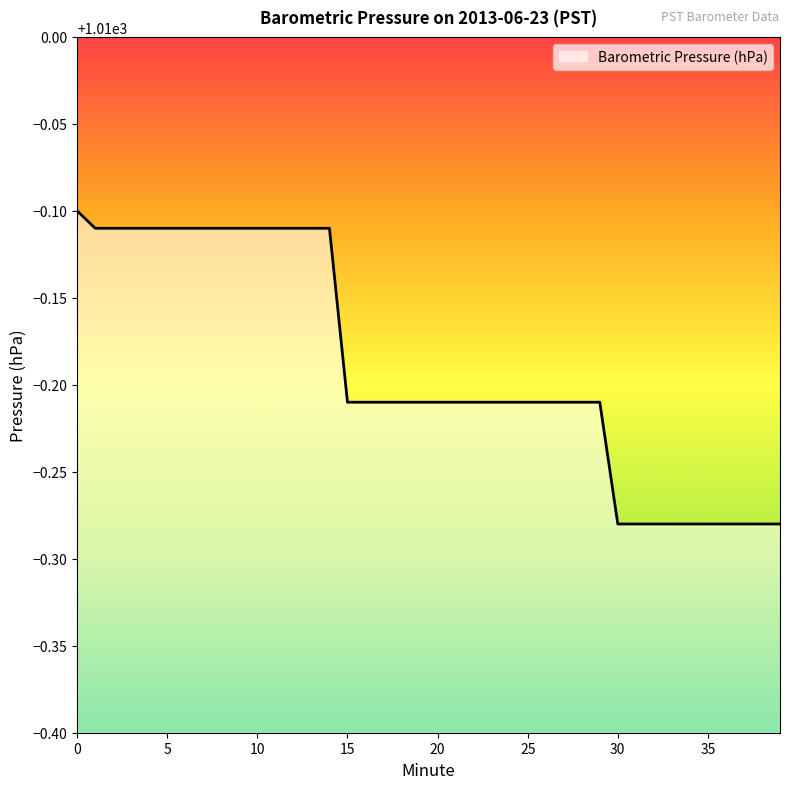

Does the chart have visible grid lines?

No